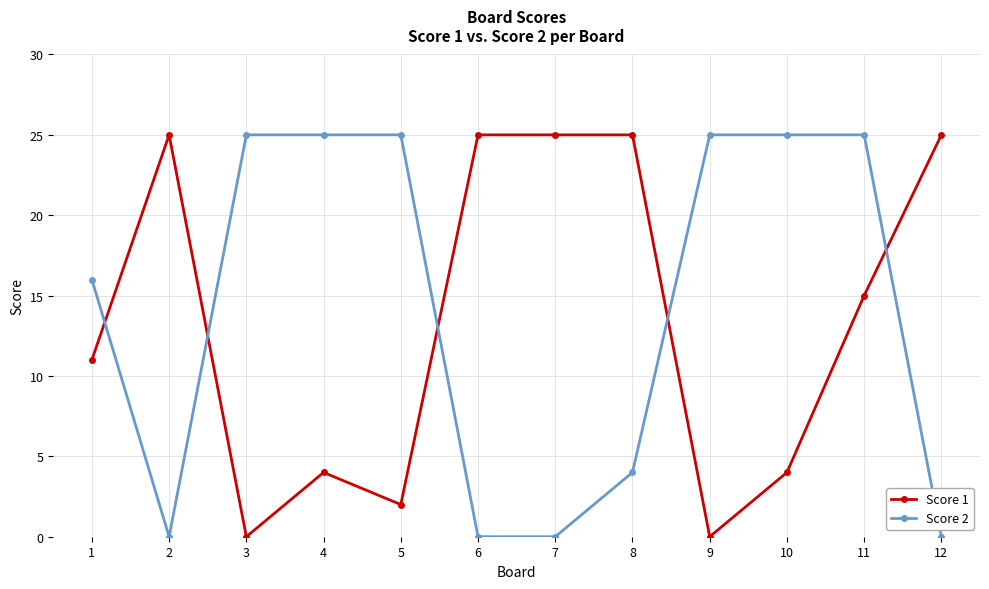

Rank the series at 1 from lowest to highest value.

Score 1, Score 2